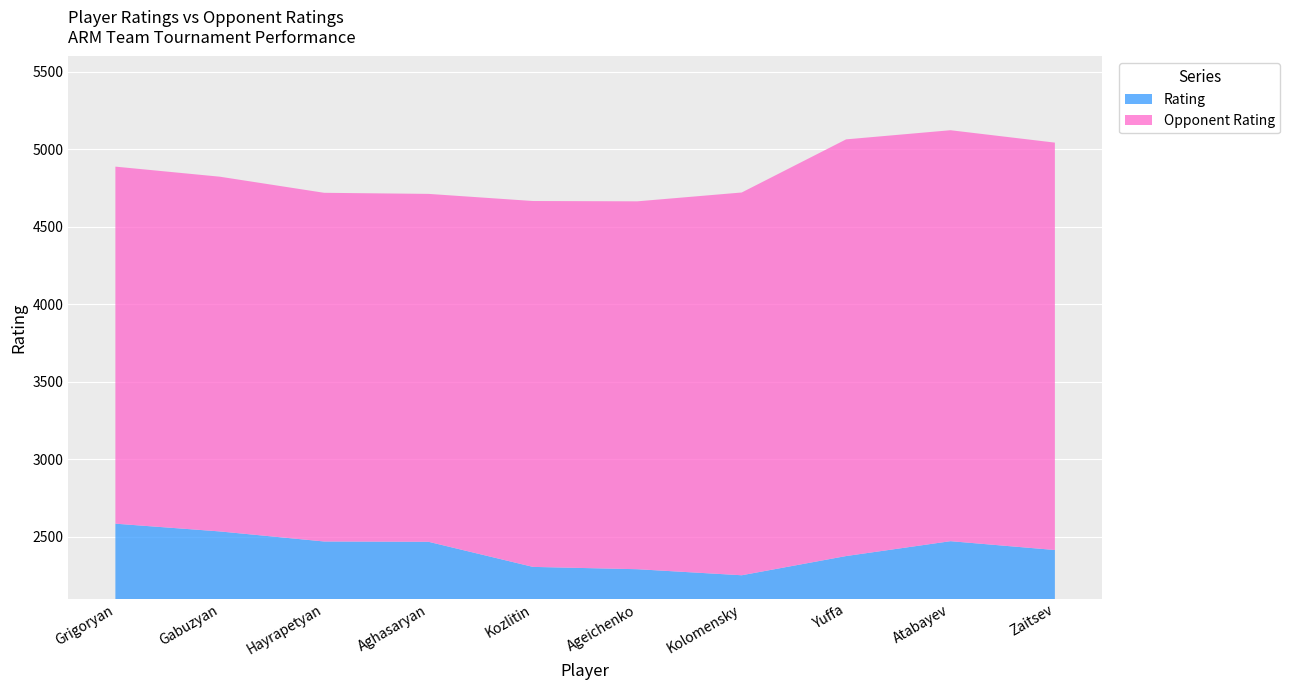

Reading left to right, list all the values displayed in this chart.

Rating: Grigoryan=2584	Gabuzyan=2534	Hayrapetyan=2469	Aghasaryan=2467	Kozlitin=2305	Ageichenko=2290	Kolomensky=2251	Yuffa=2375	Atabayev=2471	Zaitsev=2414
Opponent Rating: Grigoryan=2305	Gabuzyan=2290	Hayrapetyan=2251	Aghasaryan=2246	Kozlitin=2362	Ageichenko=2375	Kolomensky=2471	Yuffa=2690	Atabayev=2653	Zaitsev=2630